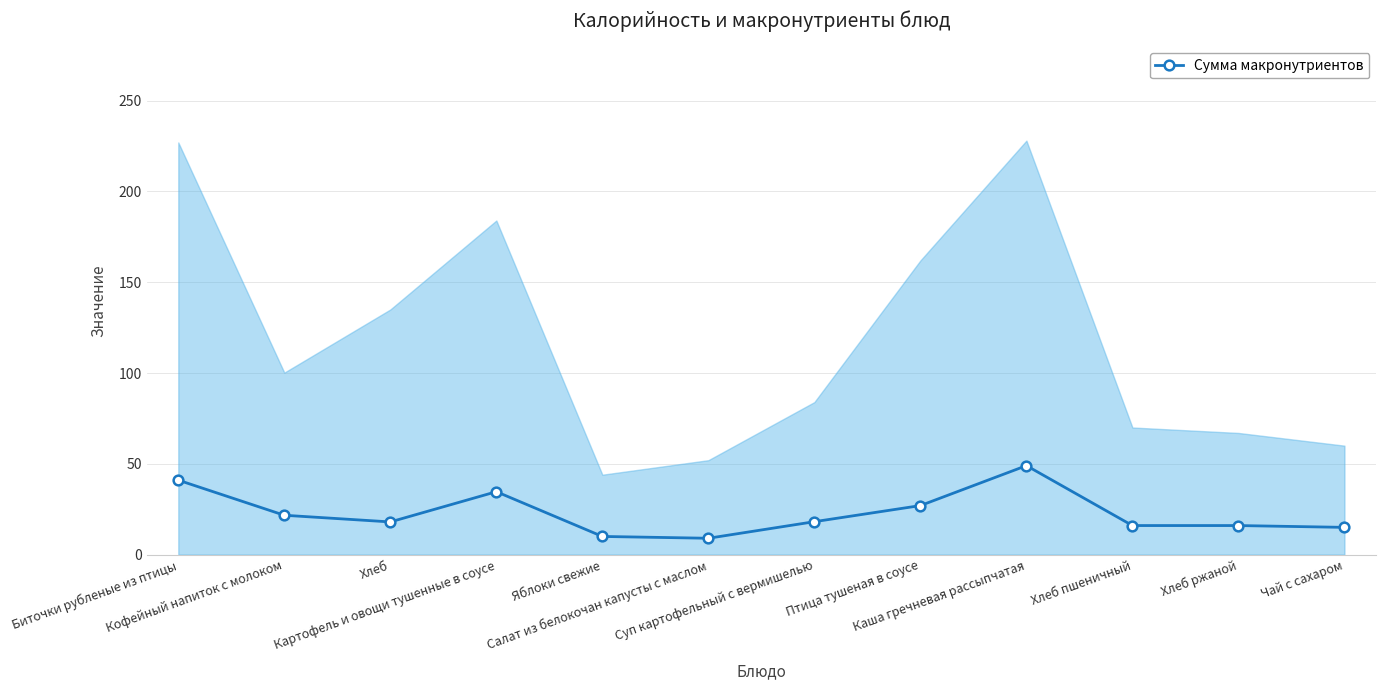

Reading left to right, what are all the values shown in this chart?

41.0	21.7	18.0	34.6	10.0	9.0	18.1	27.0	49.0	16.0	16.0	15.0